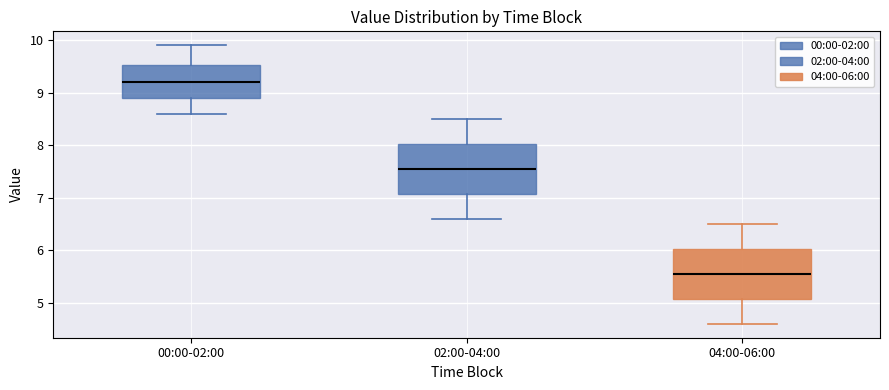

Which box's median line is the lowest?

04:00-06:00